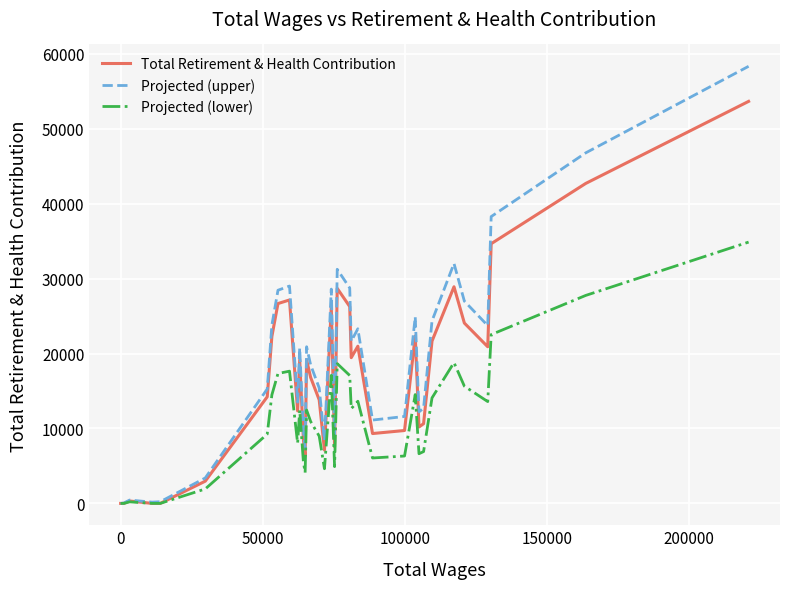

How many values in the Projected (lower) series are below 12461?

18